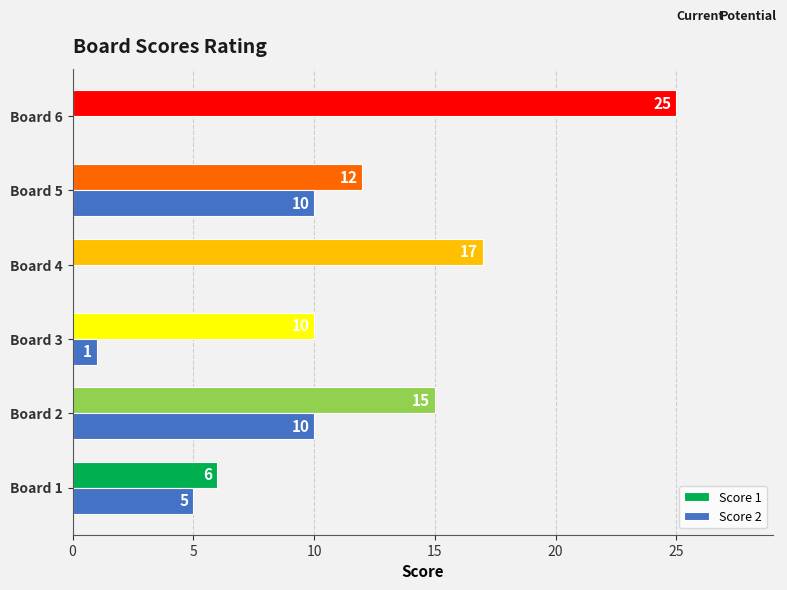

What is the total value across all series at Board 1?

11